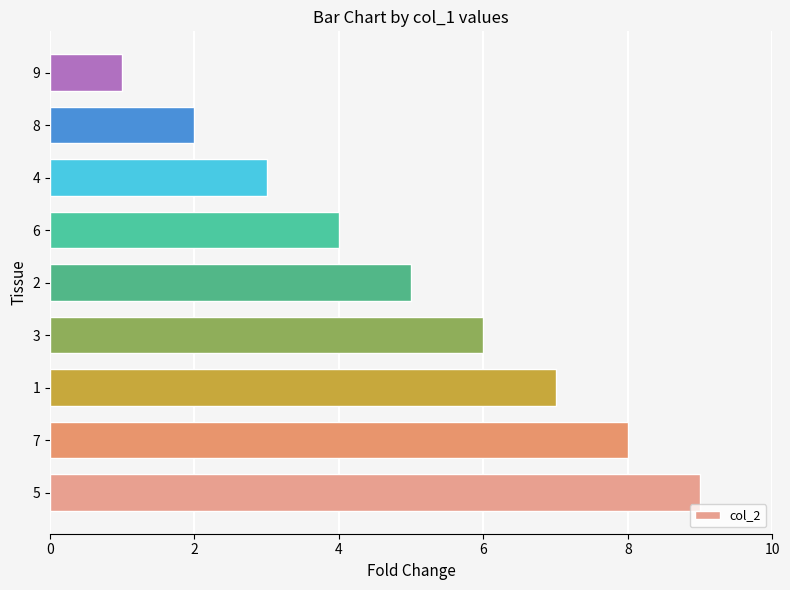

How many values are between 3 and 7?

5